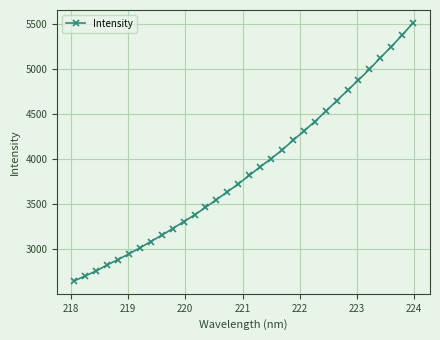

What is the maximum value shown in the chart?

5511.5